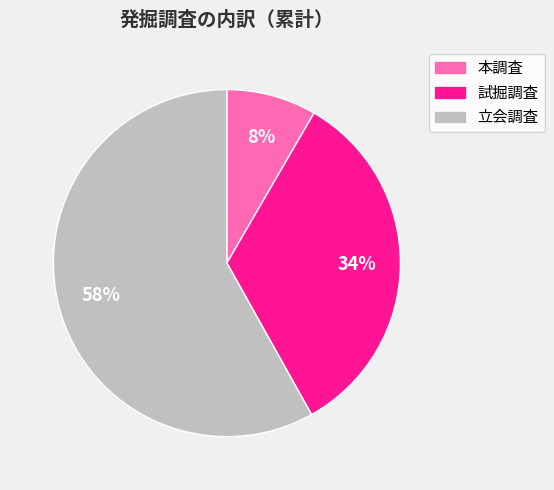

Is there any slice that represents more than half of the pie?

Yes